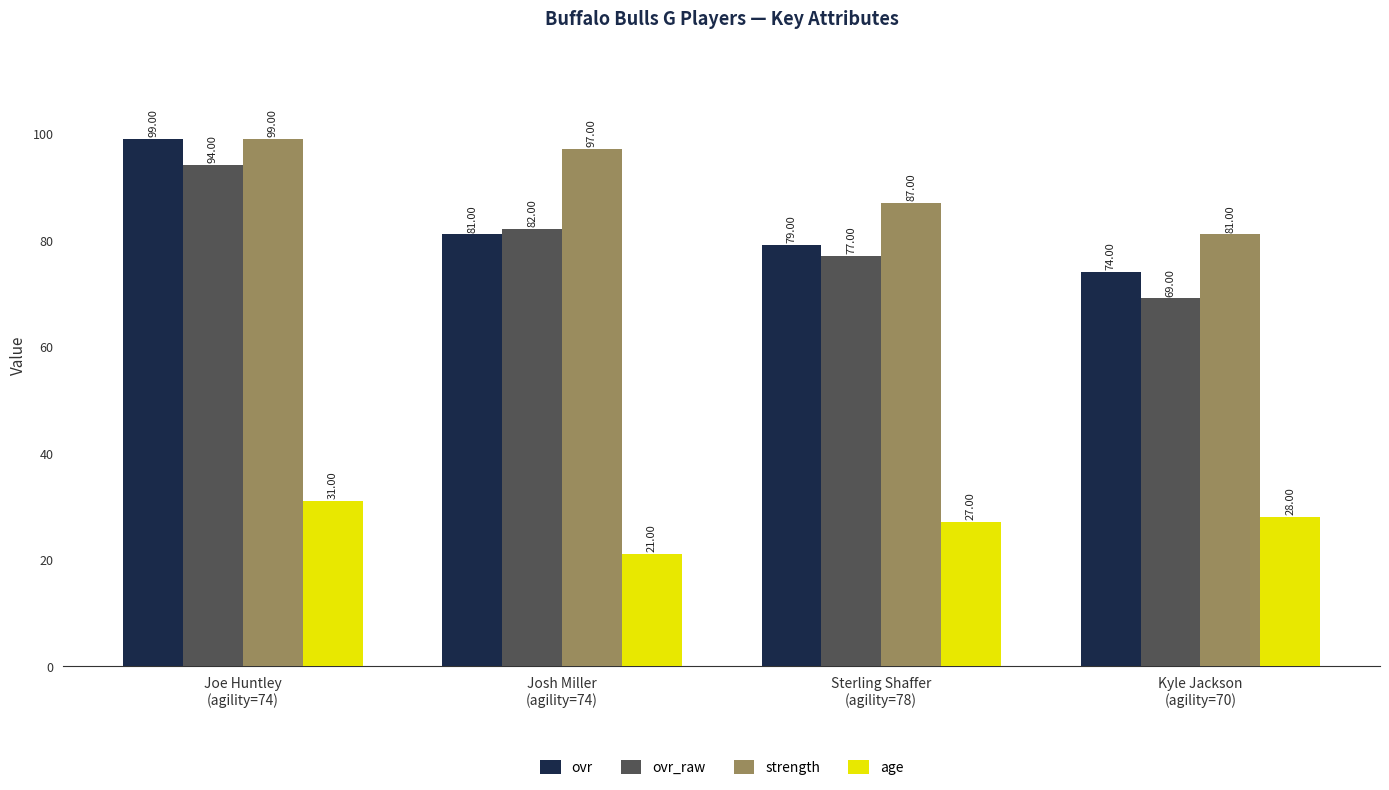

Reading right to left, extract all data points from this chart.

ovr: 74	79	81	99
ovr_raw: 69	77	82	94
strength: 81	87	97	99
age: 28	27	21	31